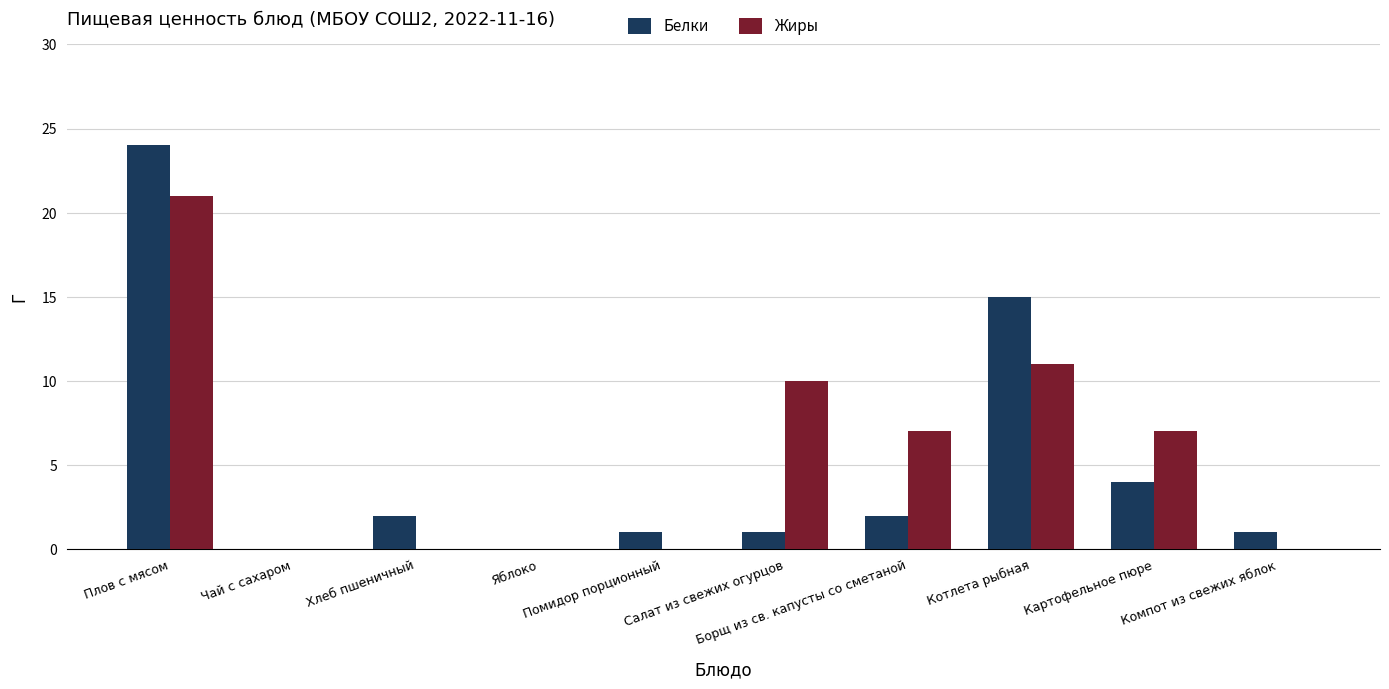

Reading left to right, extract all data points from this chart.

Белки: 24	0	2	0	1	1	2	15	4	1
Жиры: 21	0	0	0	0	10	7	11	7	0